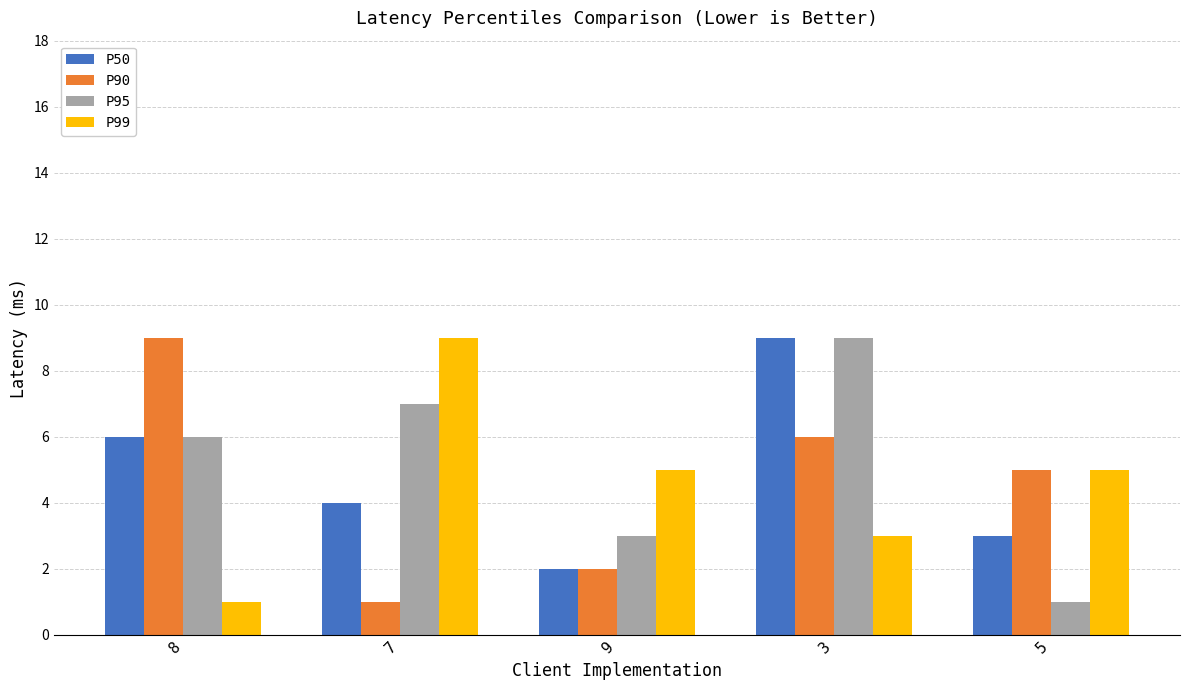

How many distinct data groups are displayed?

4